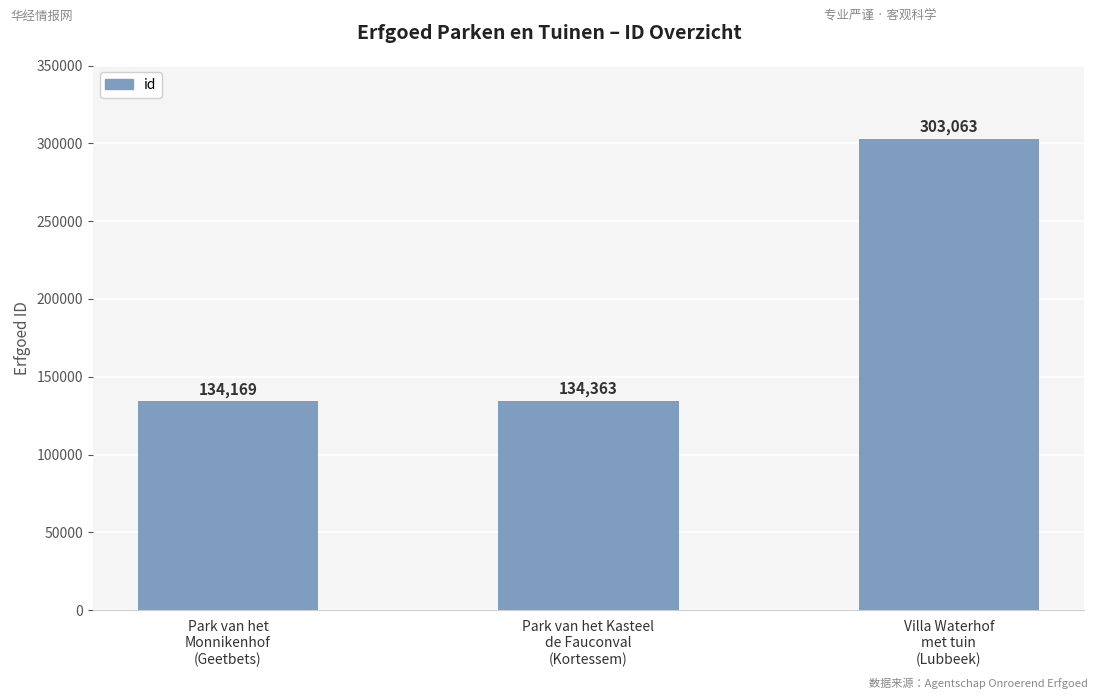

Approximately how many times larger is the value at Villa Waterhof
met tuin
(Lubbeek) compared to Park van het
Monnikenhof
(Geetbets)?

2.3